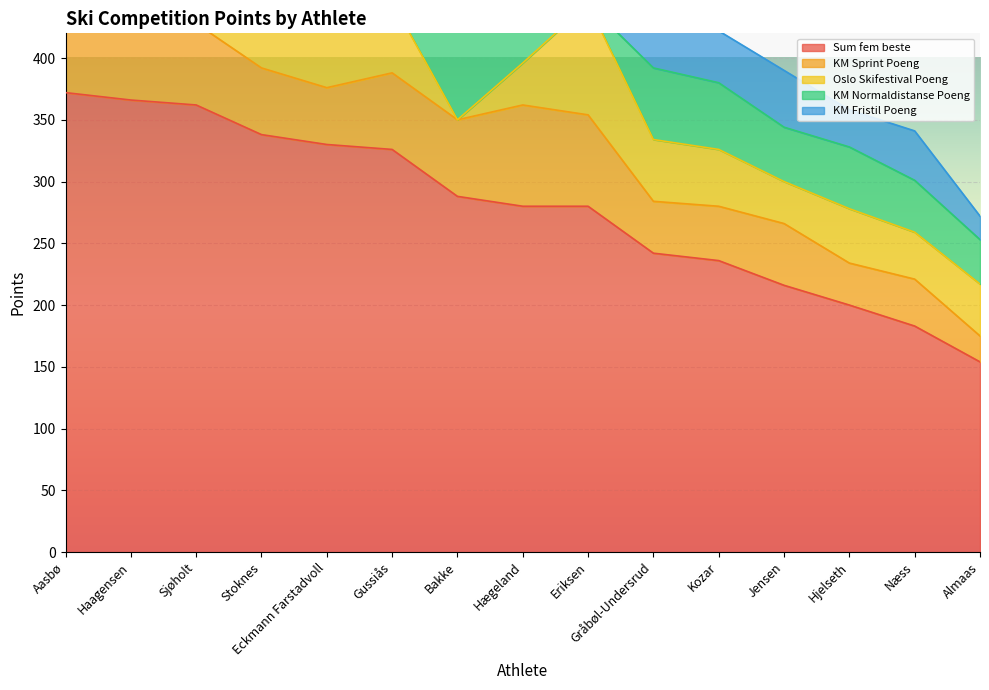

What is the value of the Sum fem beste point at the 9th from the left?

280